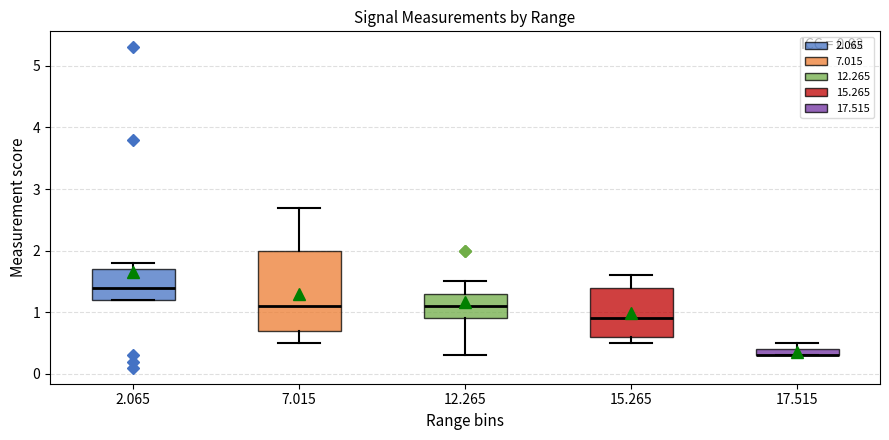

Which box is the tallest, from its lower edge to its upper edge?

7.015